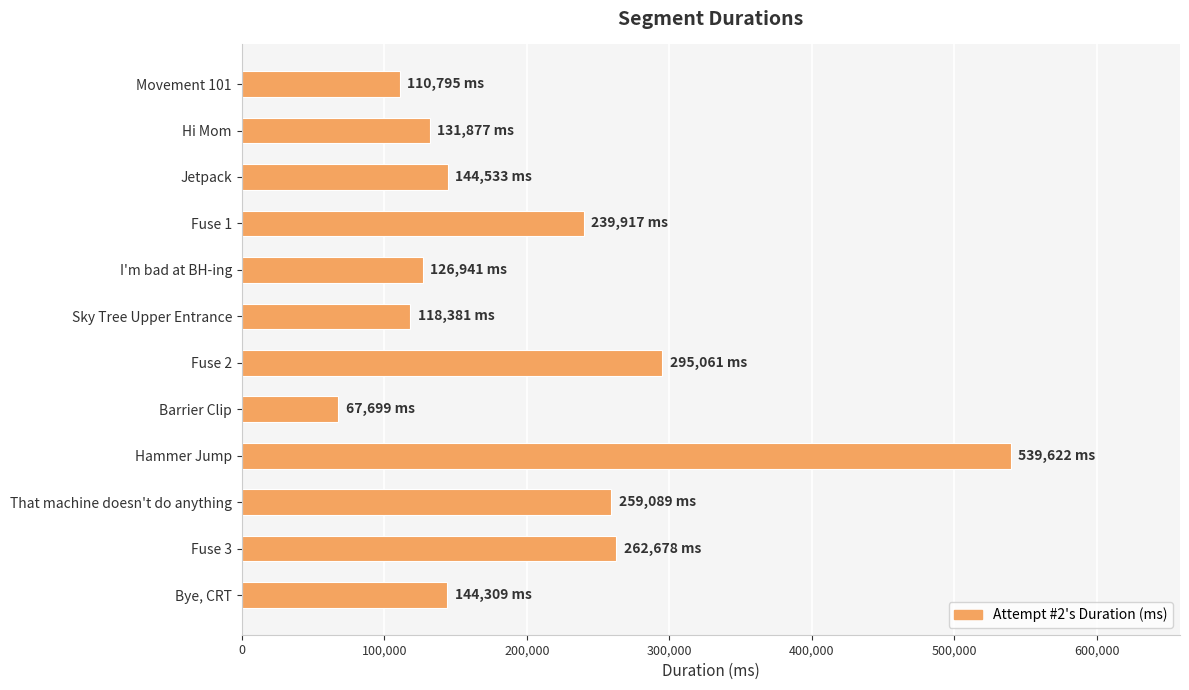

What is the label of the 2nd bar from the bottom?

Fuse 3